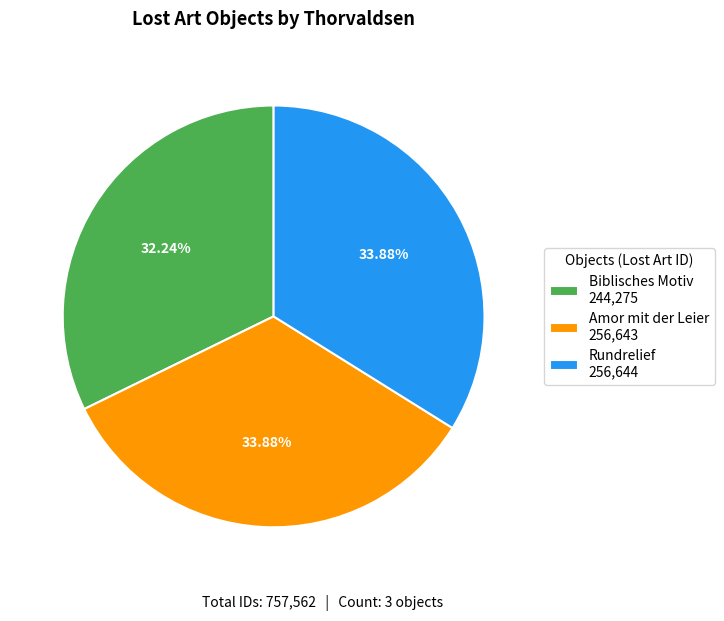

Do Biblisches Motiv and Amor mit der Leier together represent more than half of the pie?

Yes